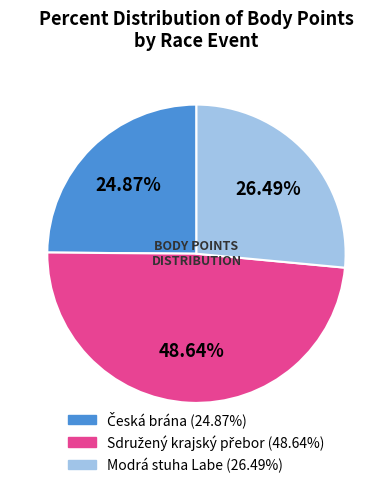

Does any single category account for the majority?

No